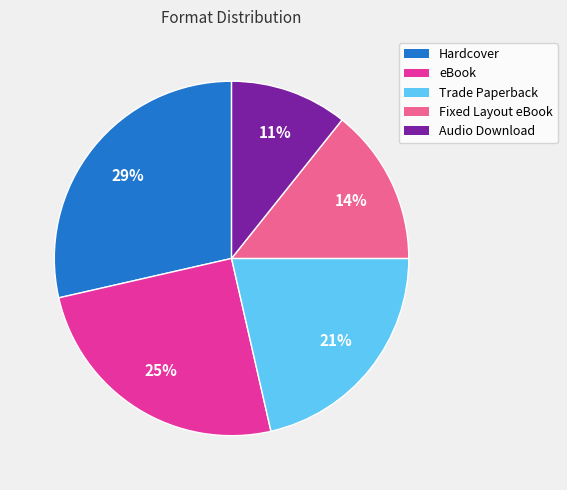

Count the number of slices in the pie.

5